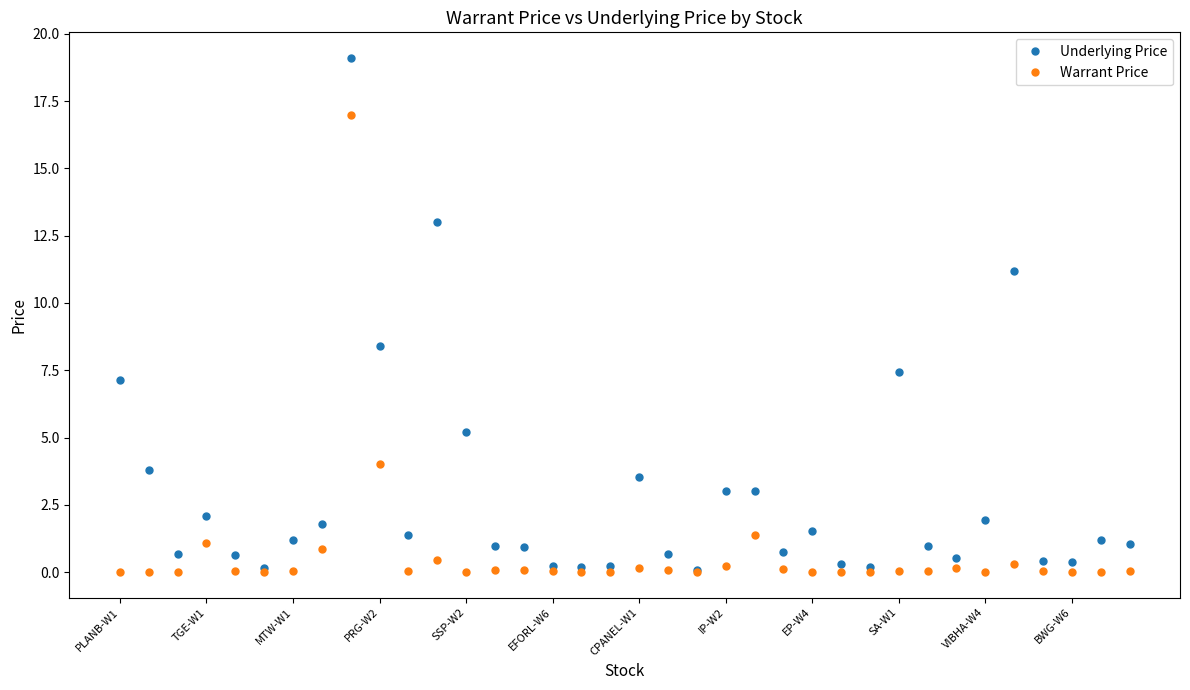

How many data points does each series have?

36